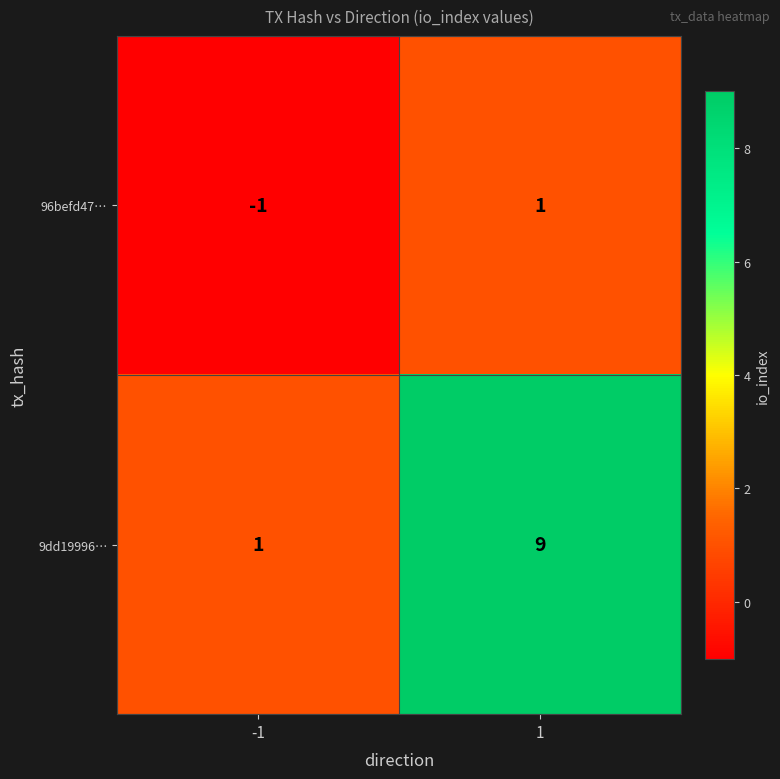

Which category has the highest value across all series?

1